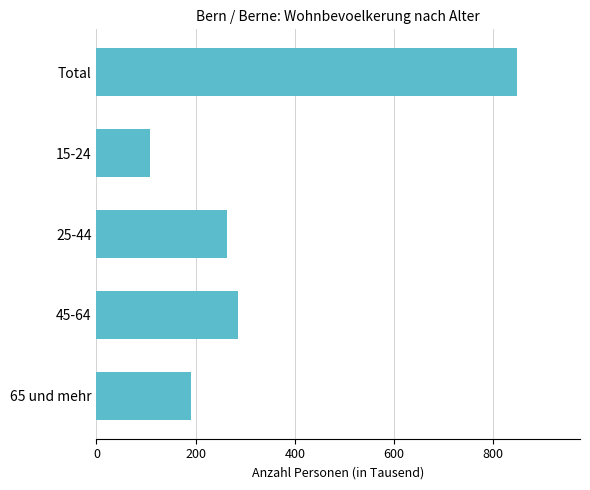

What is the difference between the second highest and second lowest values?

96.2